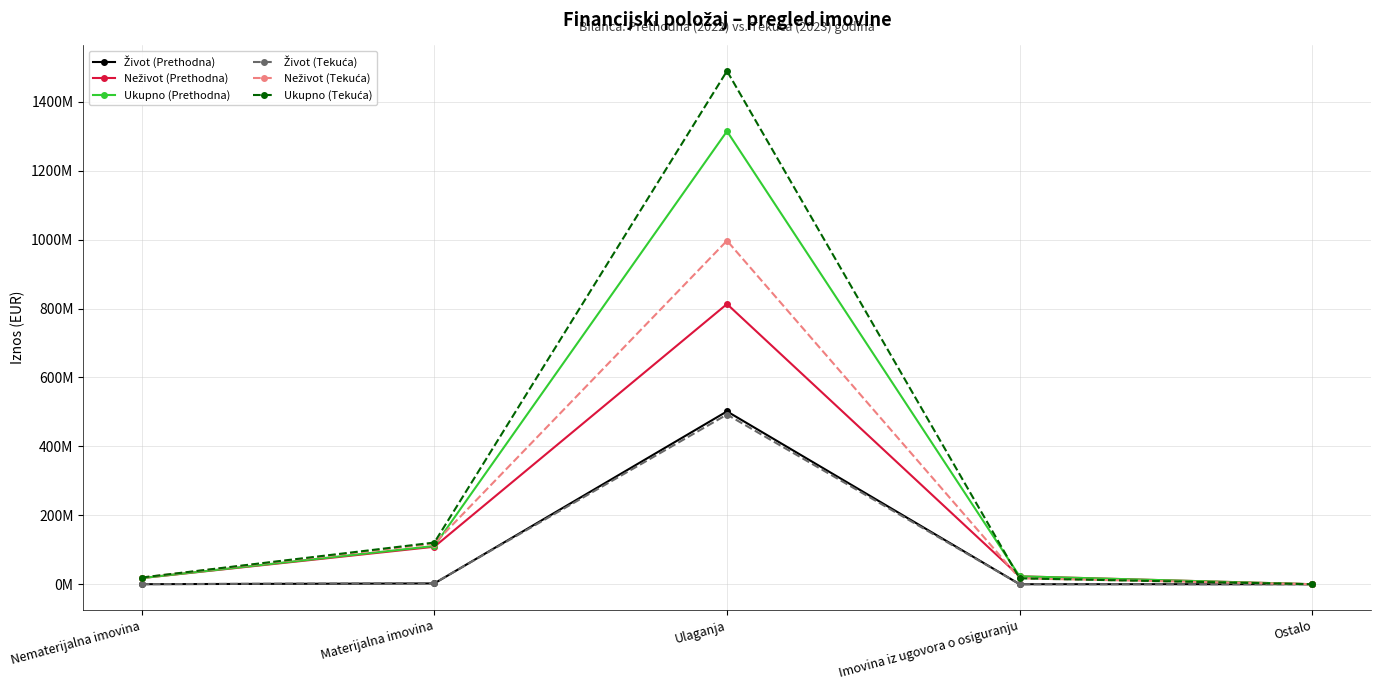

Reading left to right, list all the values displayed in this chart.

Život (Prethodna): 65477	2271990	501499315	0	0
Neživot (Prethodna): 17718670	108697263	813008660	22924424	0
Ukupno (Prethodna): 17784147	110969253	1314507975	22924424	0
Život (Tekuća): 102246	2927960	492376160	0	0
Neživot (Tekuća): 19288355	117957398	996807873	16997313	0
Ukupno (Tekuća): 19390601	120885358	1489184033	16997313	0